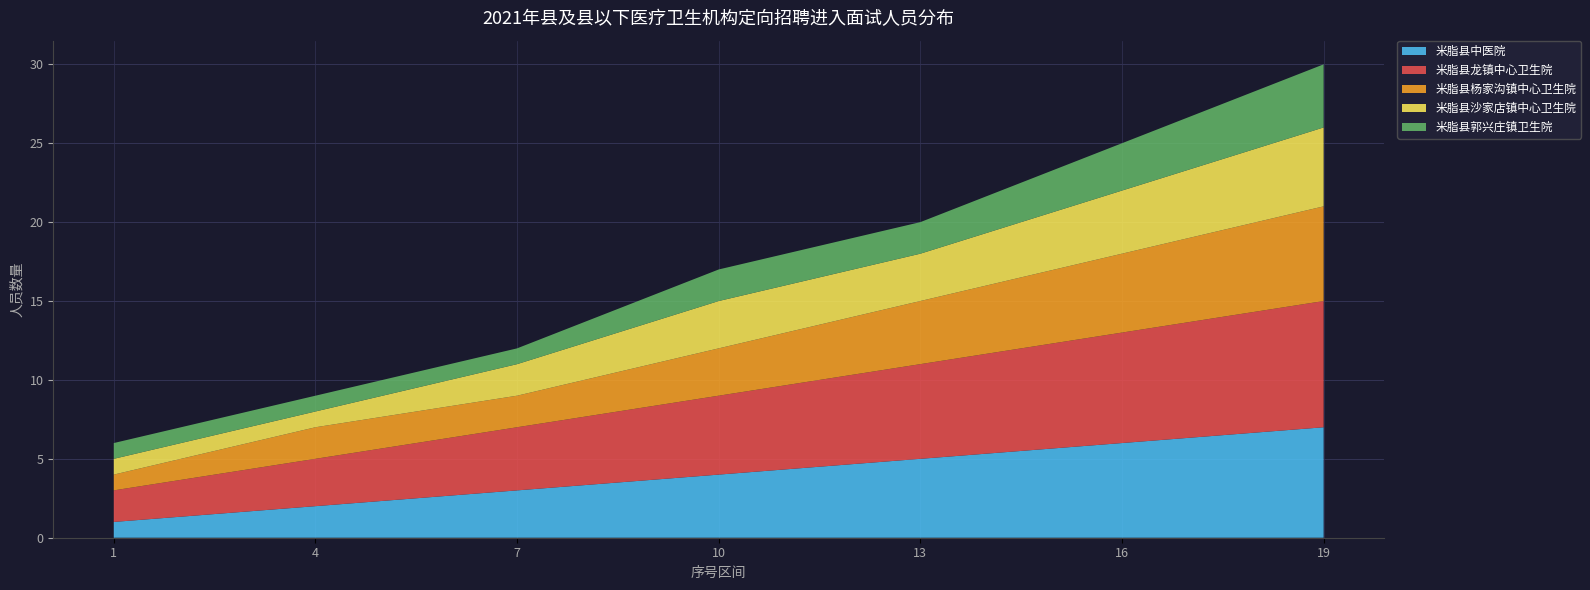

Reading left to right, list all the values displayed in this chart.

米脂县中医院: 1=1	4=2	7=3	10=4	13=5	16=6	19=7
米脂县龙镇中心卫生院: 1=2	4=3	7=4	10=5	13=6	16=7	19=8
米脂县杨家沟镇中心卫生院: 1=1	4=2	7=2	10=3	13=4	16=5	19=6
米脂县沙家店镇中心卫生院: 1=1	4=1	7=2	10=3	13=3	16=4	19=5
米脂县郭兴庄镇卫生院: 1=1	4=1	7=1	10=2	13=2	16=3	19=4